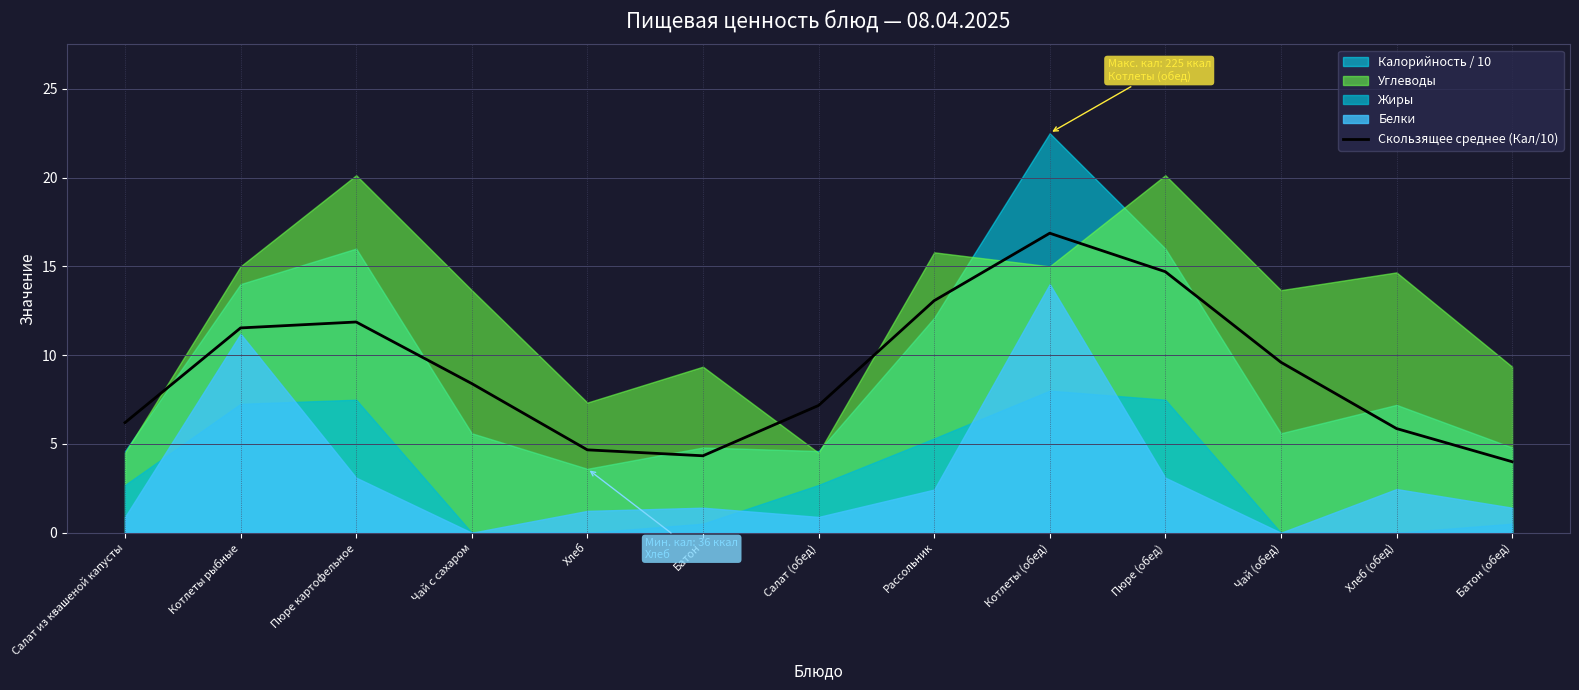

At which category does the data reach its first local valley?

Батон